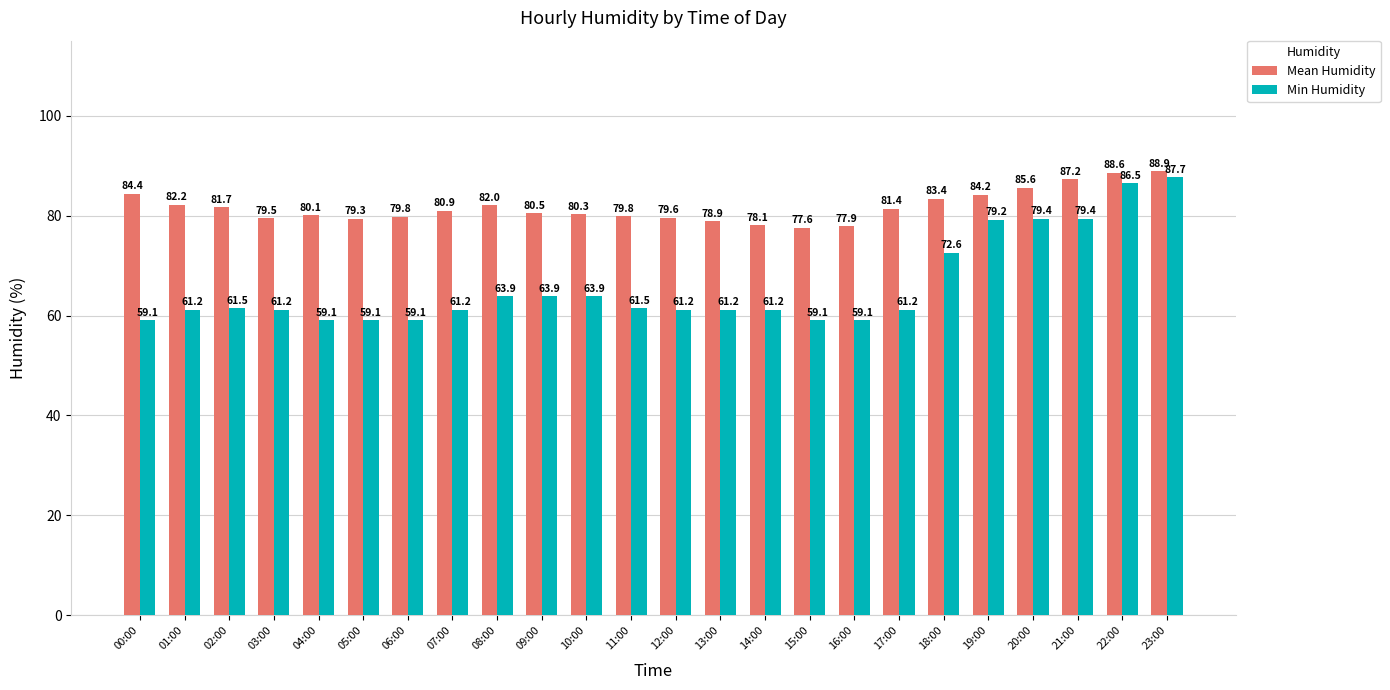

At how many categories does at least one series exceed 63?

24